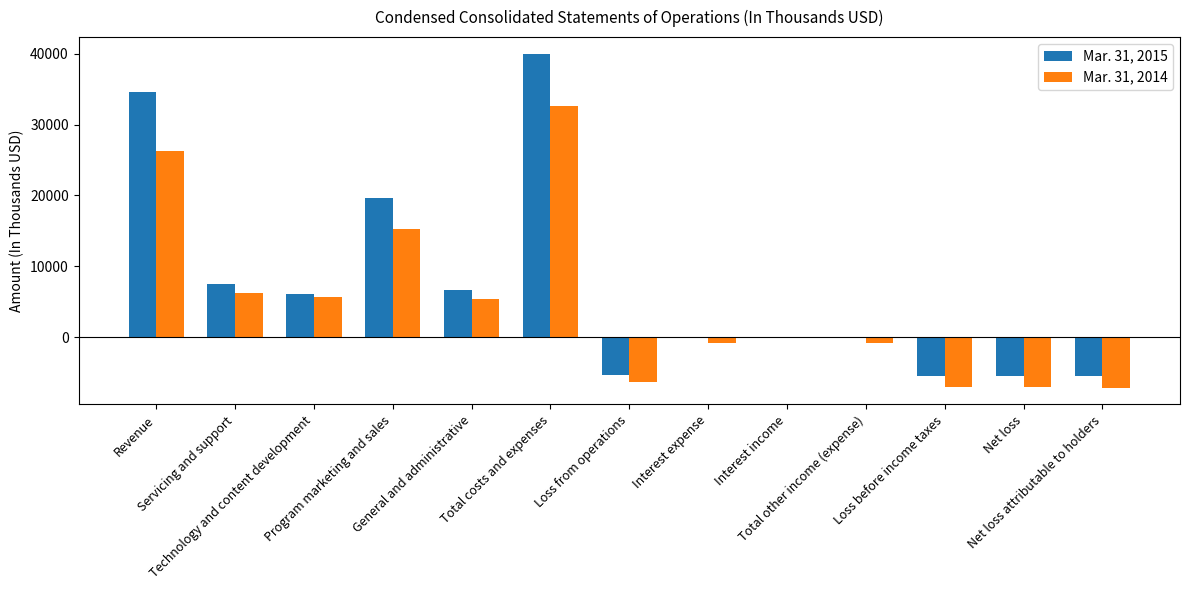

Is it true that Mar. 31, 2015 equals -5468 at Loss before income taxes?

True